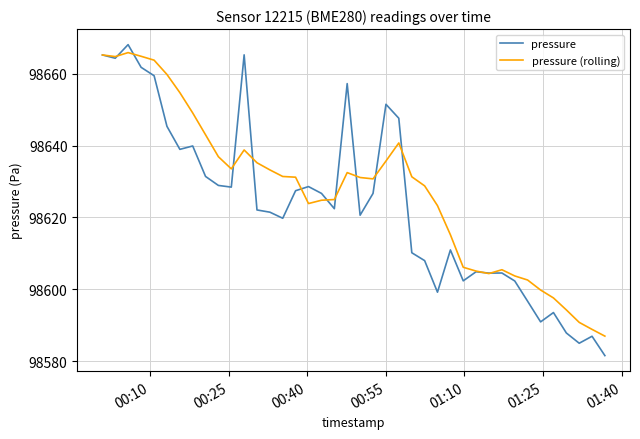

Which series has the largest range (max minus min)?

pressure